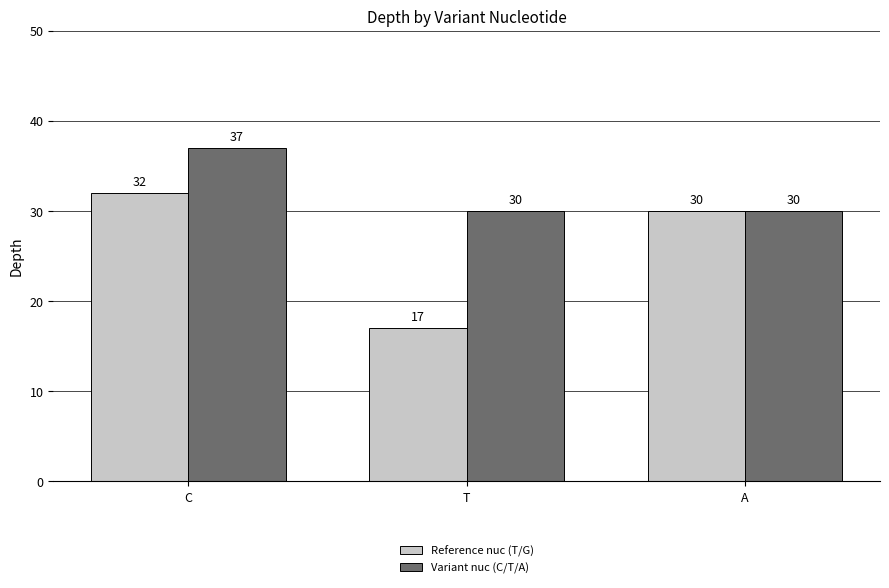

Rank the series by their average value, from highest to lowest.

Variant nuc (C/T/A), Reference nuc (T/G)